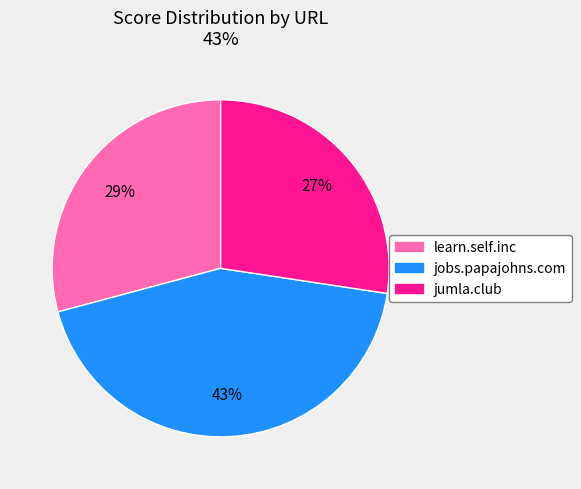

The jobs.papajohns.com slice represents 43% of the pie. True or false?

True